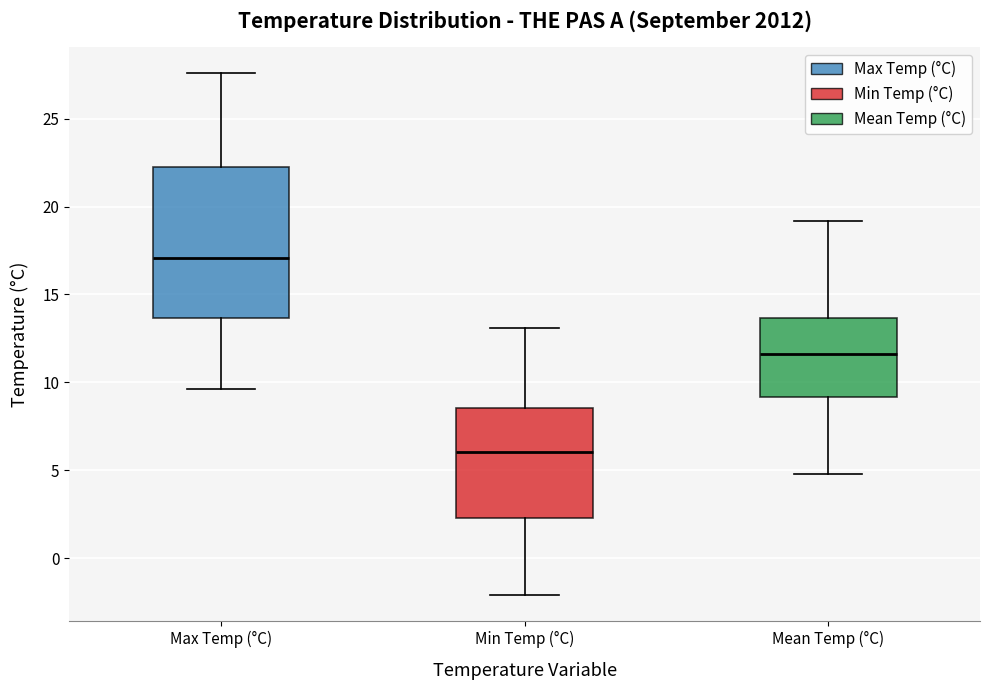

Comparing the boxes themselves (not the whiskers), which one is the tallest?

Max Temp (°C)